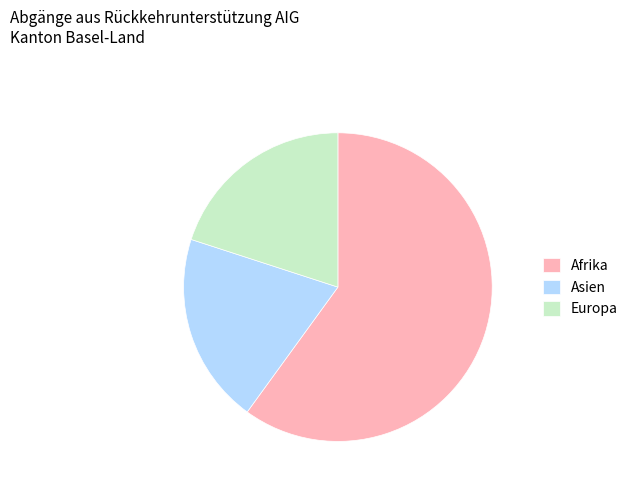

Is it true that Asien is 20% of the pie?

True